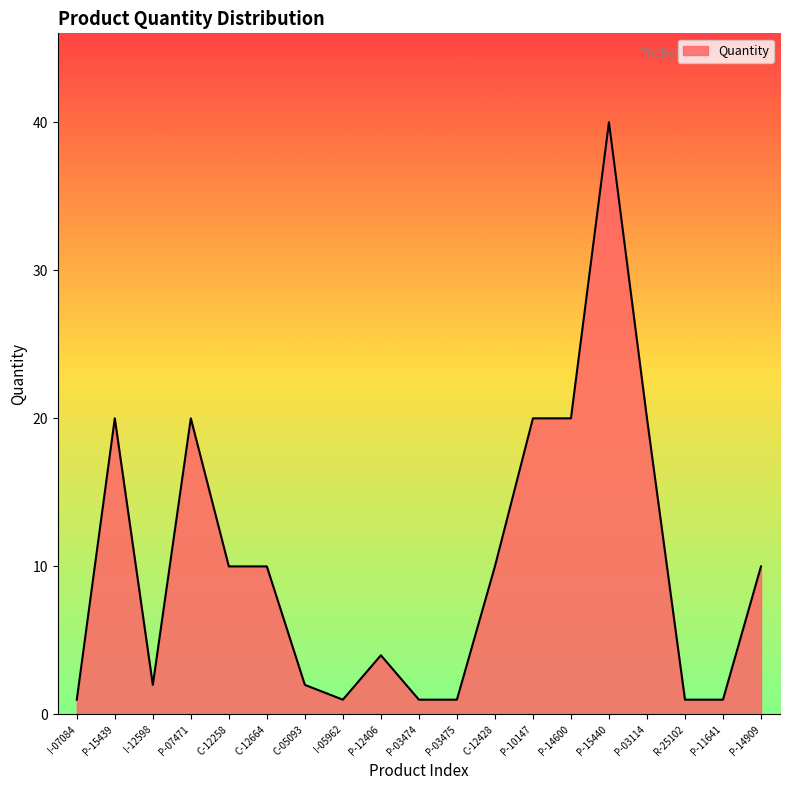

Which category has the highest value across all series?

P-15440